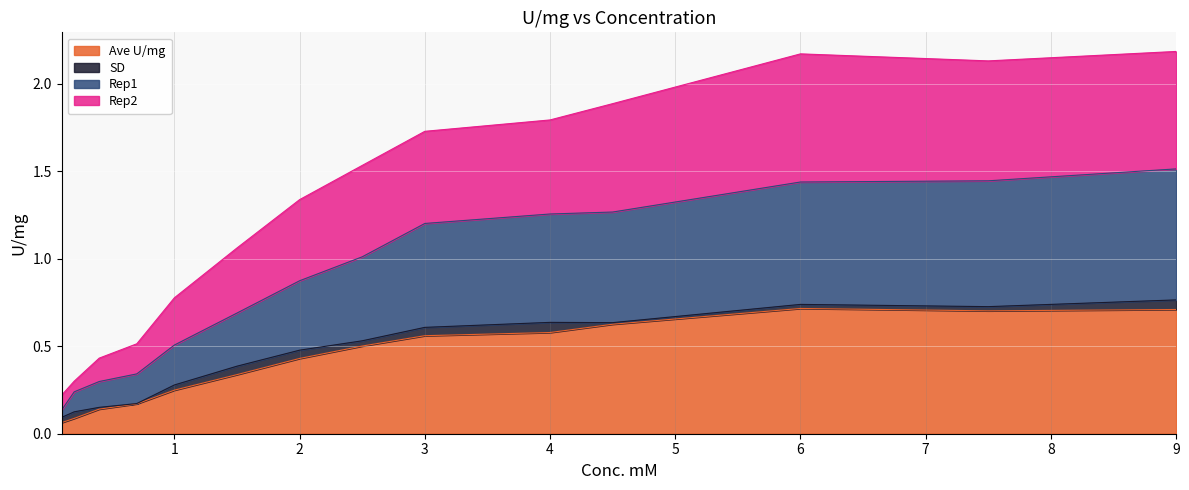

Does the chart display data point markers on the line(s)?

No